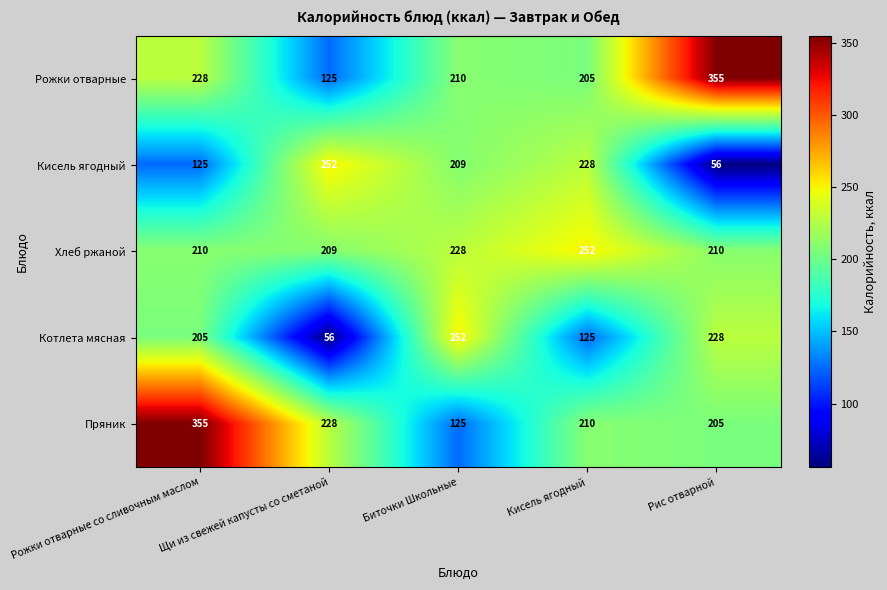

What is the approximate value of Котлета мясная at Рис отварной, to the nearest 5?

230